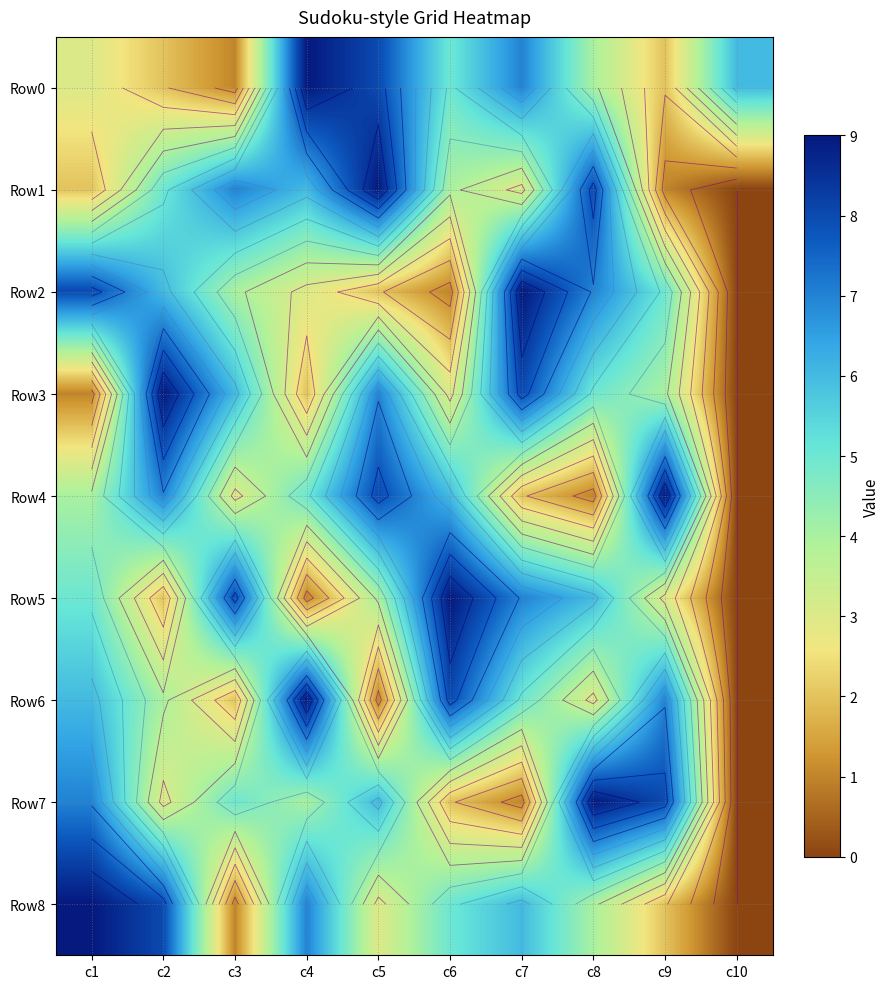

Where is Row8 nearest to the value 4?

c8